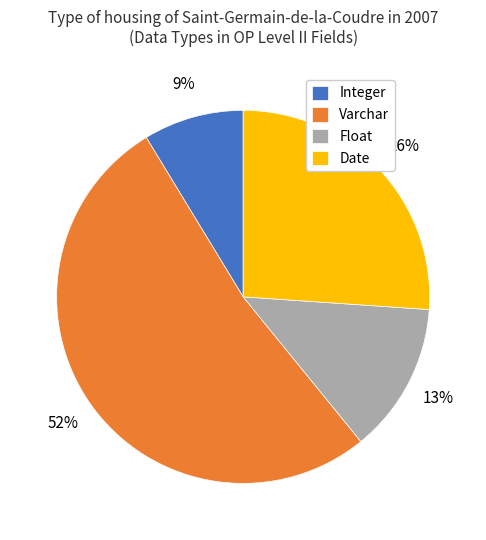

Does any single category account for the majority?

Yes